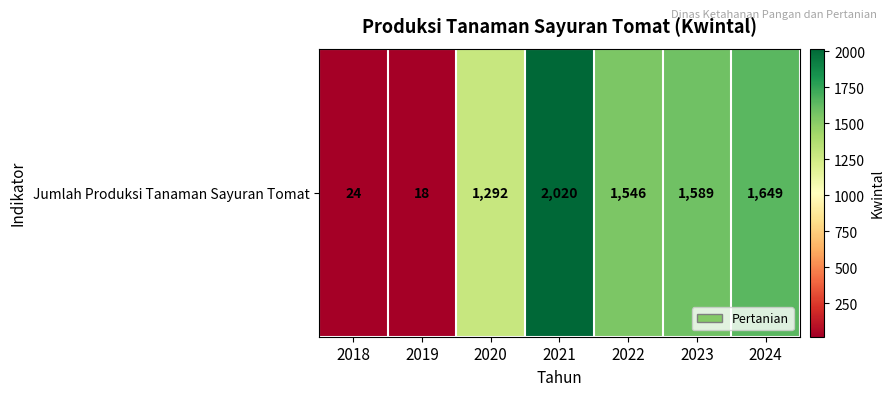

The chart shows a value of 1546 at 2022. True or false?

True